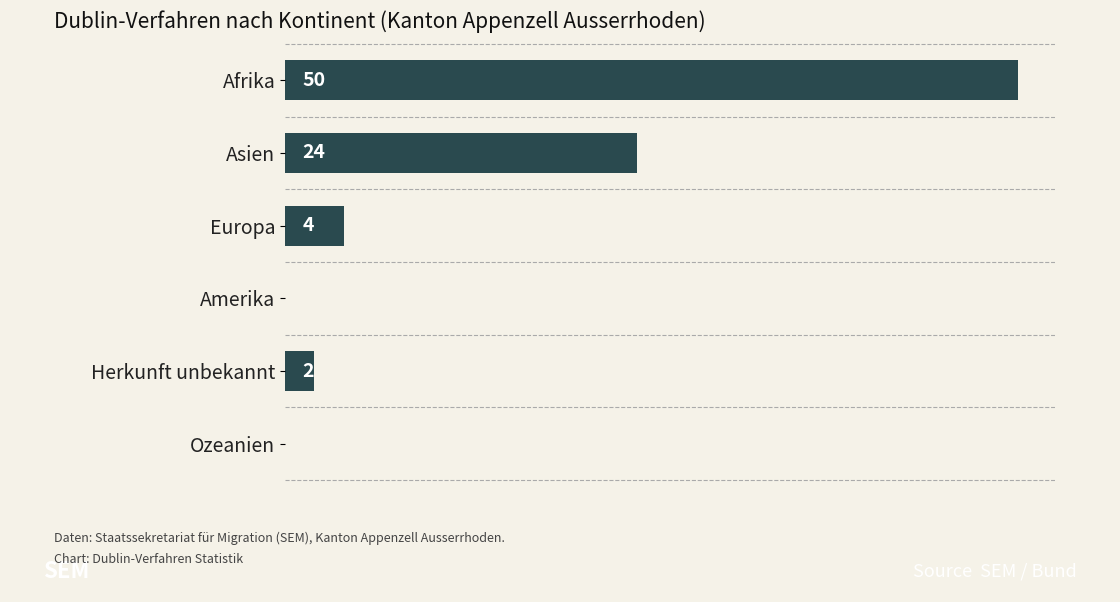

At which category does the chart reach its peak across all series?

Afrika